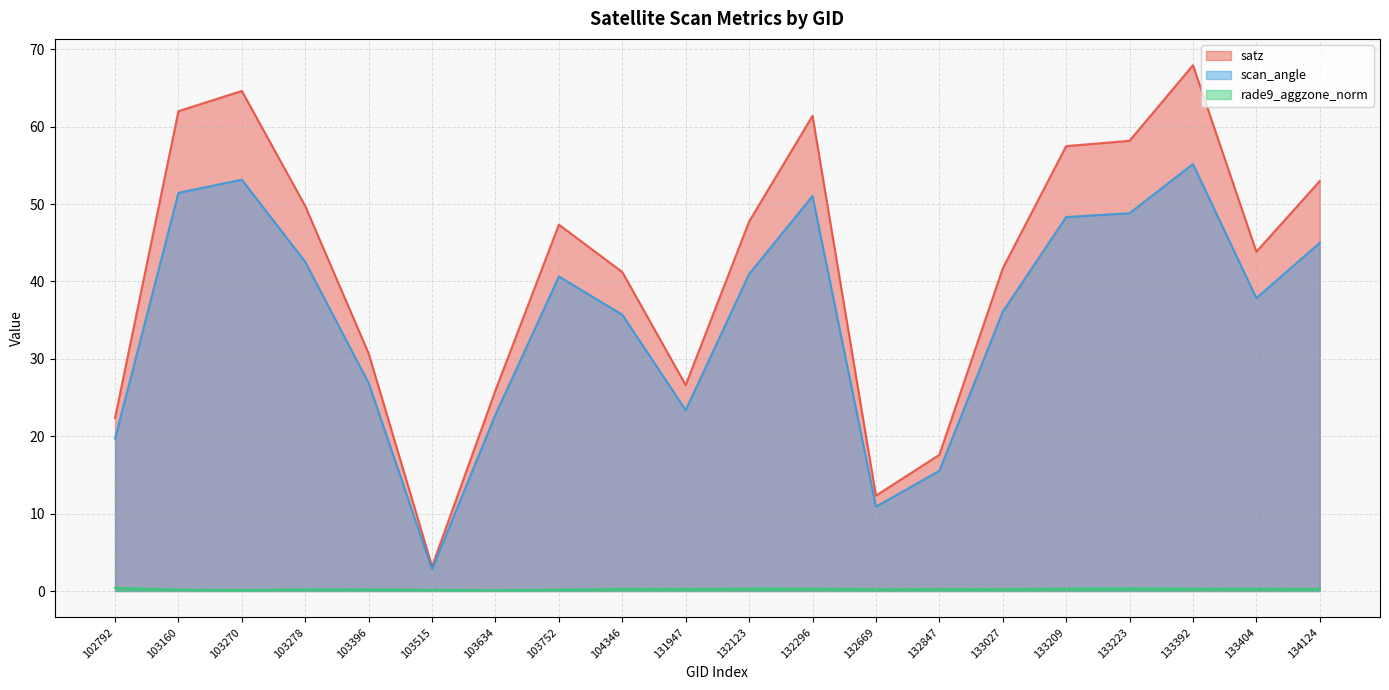

Reading left to right, list all the values displayed in this chart.

satz: 102792=22.4	103160=62.0	103270=64.6	103278=49.7	103396=30.7	103515=3.2	103634=25.9	103752=47.3	104346=41.2	131947=26.6	132123=47.7	132296=61.4	132669=12.3	132847=17.6	133027=41.7	133209=57.5	133223=58.2	133392=67.9	133404=43.8	134124=53.0
scan_angle: 102792=19.7	103160=51.5	103270=53.2	103278=42.5	103396=26.9	103515=2.8	103634=22.8	103752=40.6	104346=35.7	131947=23.4	132123=41.0	132296=51.0	132669=10.9	132847=15.5	133027=36.1	133209=48.3	133223=48.8	133392=55.2	133404=37.8	134124=45.0
rade9_aggzone_norm: 102792=0.4	103160=0.2	103270=0.1	103278=0.2	103396=0.2	103515=0.1	103634=0.1	103752=0.2	104346=0.3	131947=0.2	132123=0.3	132296=0.3	132669=0.2	132847=0.2	133027=0.2	133209=0.3	133223=0.3	133392=0.3	133404=0.3	134124=0.3